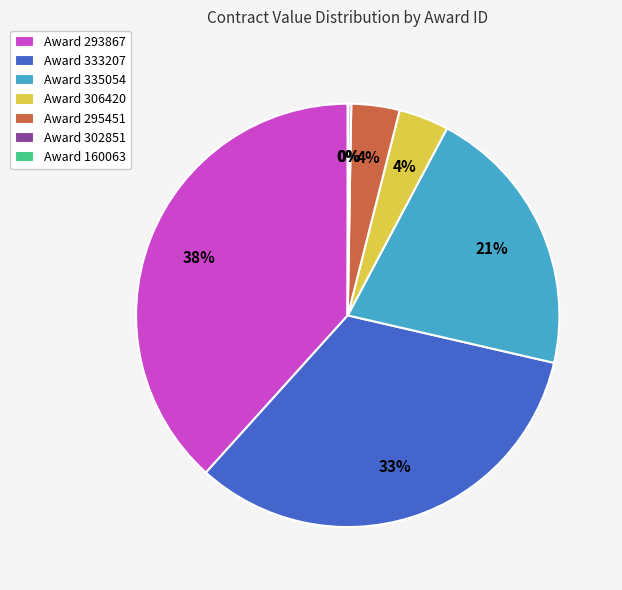

To the nearest percent, what is the difference between the largest and smallest slice percentages?

38%